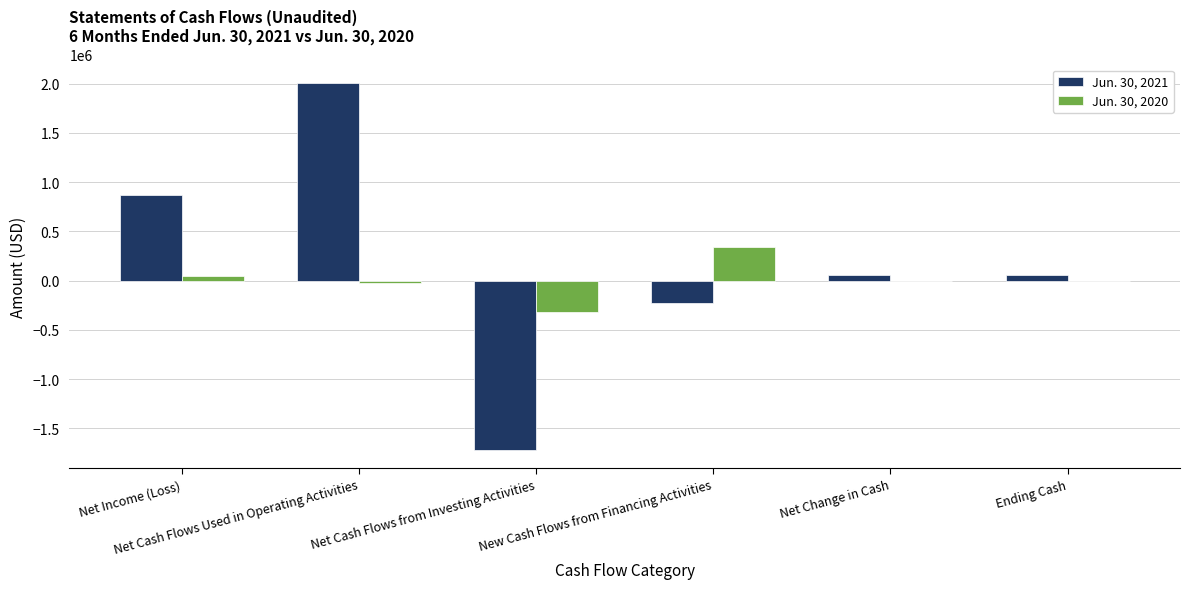

Which series has the largest total across all categories?

Jun. 30, 2021